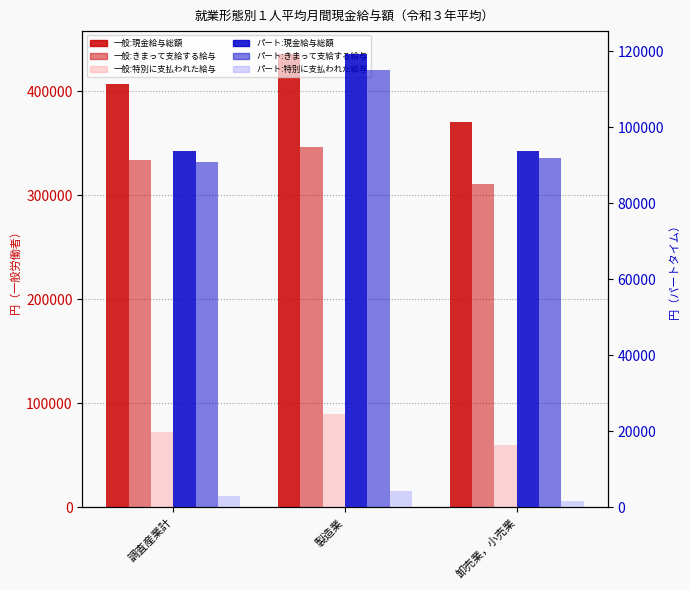

What is the label of the 2nd bar from the left?

製造業